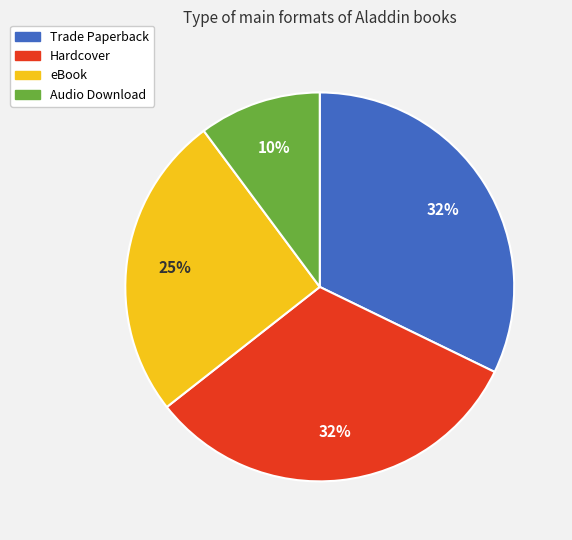

To the nearest percent, what is the difference between the largest and smallest slice percentages?

22%